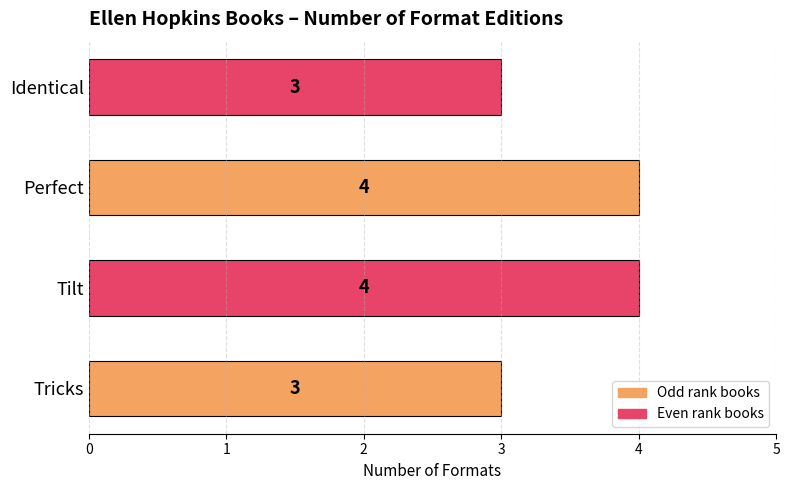

What is the difference between the maximum and minimum values?

1